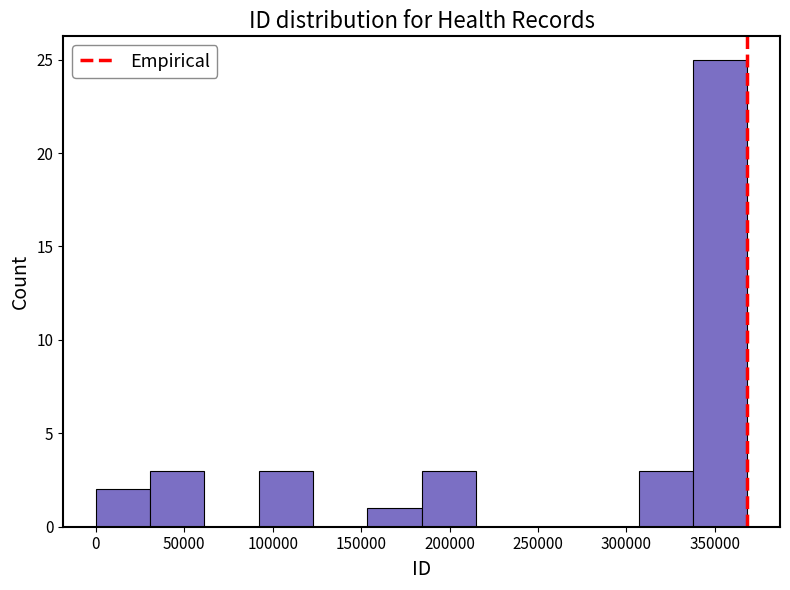

Reading left to right, list every bar in this chart as the range it spans on the x-axis followed by its height. Neither the bar edges nor the heights are printed on the chart, so give them approximately, as read against the axes.

0 to 30000: 2
30000 to 60000: 3
60000 to 90000: 0
90000 to 125000: 3
125000 to 155000: 0
155000 to 185000: 1
185000 to 215000: 3
215000 to 245000: 0
245000 to 275000: 0
275000 to 305000: 0
305000 to 340000: 3
340000 to 370000: 25